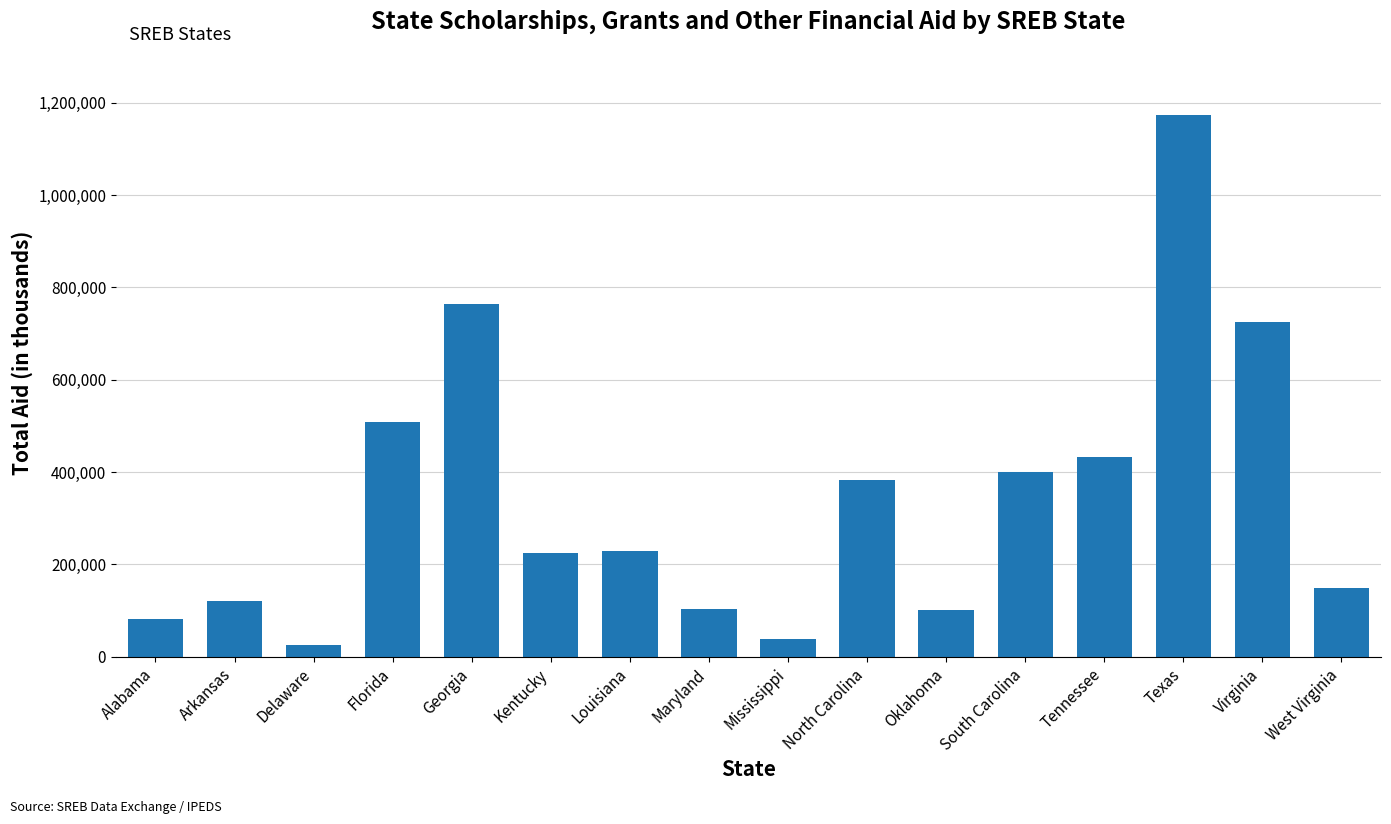

Are the bars grouped side by side (vs. stacked)?

No